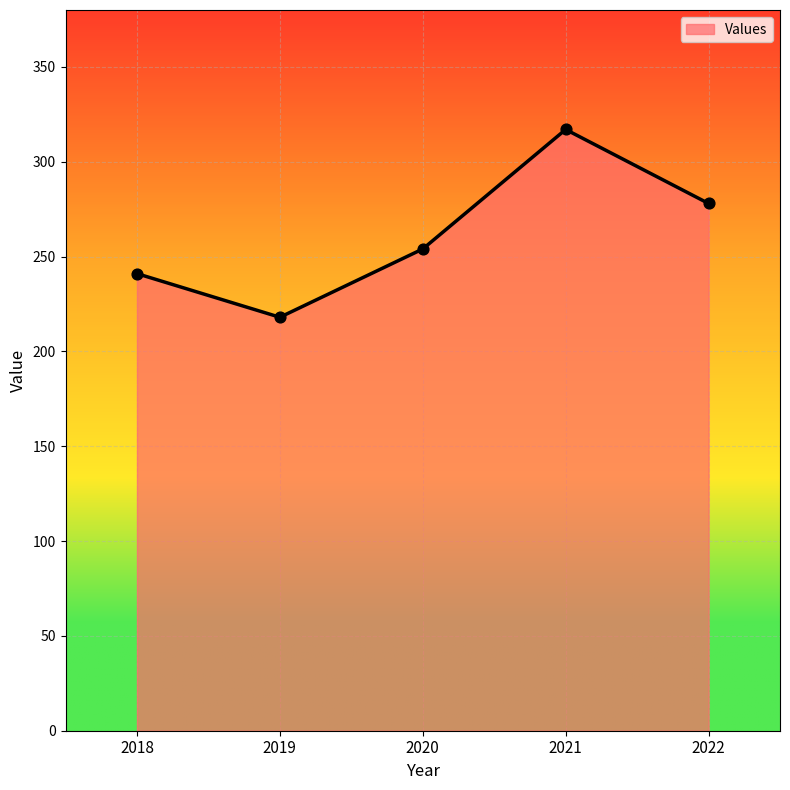

Between 2019 and 2022, which is larger?

2022